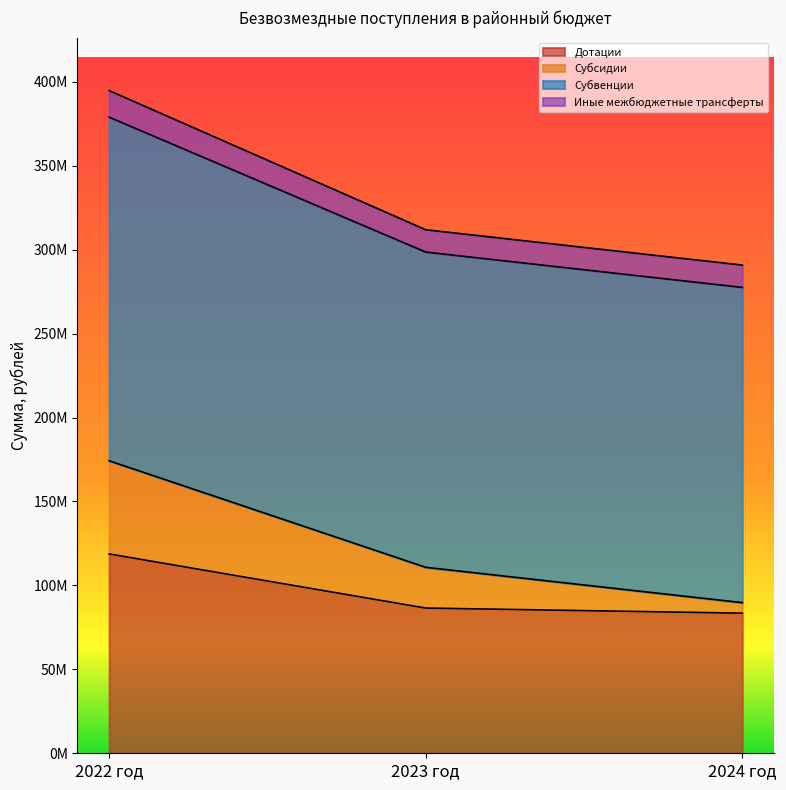

At how many categories does at least one series exceed 314547306?

1